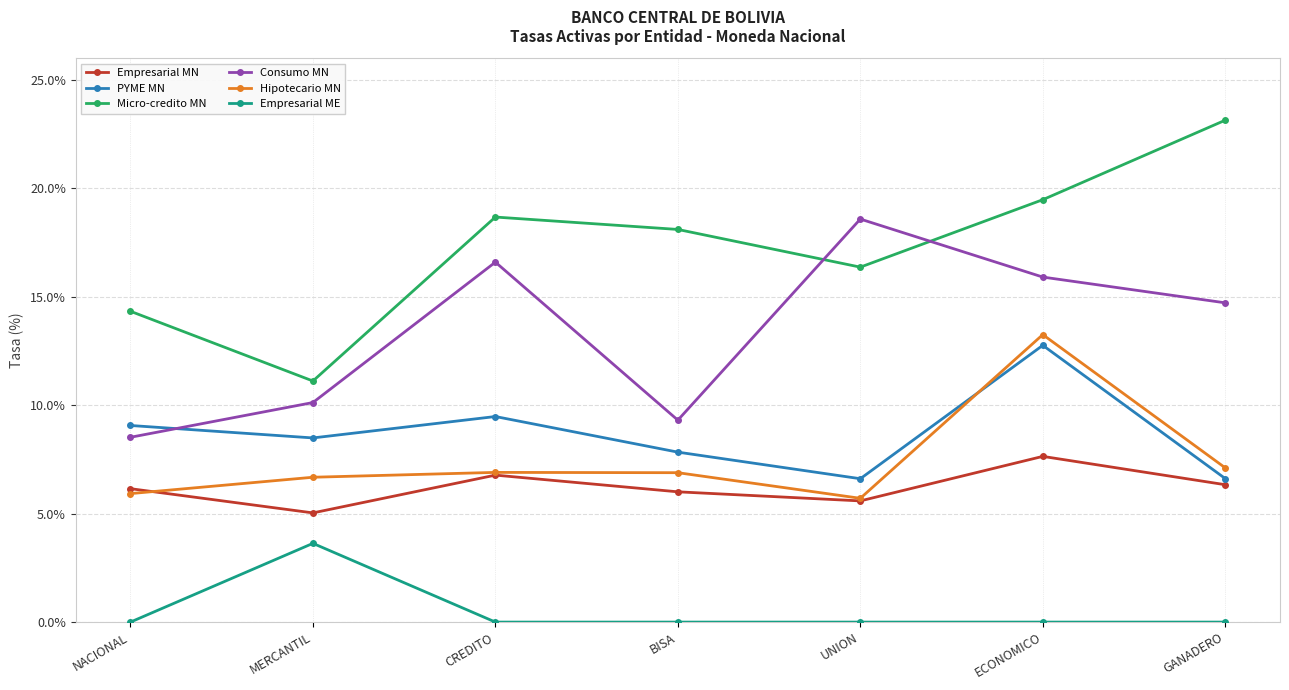

Is this an area chart (filled region under the line)?

No